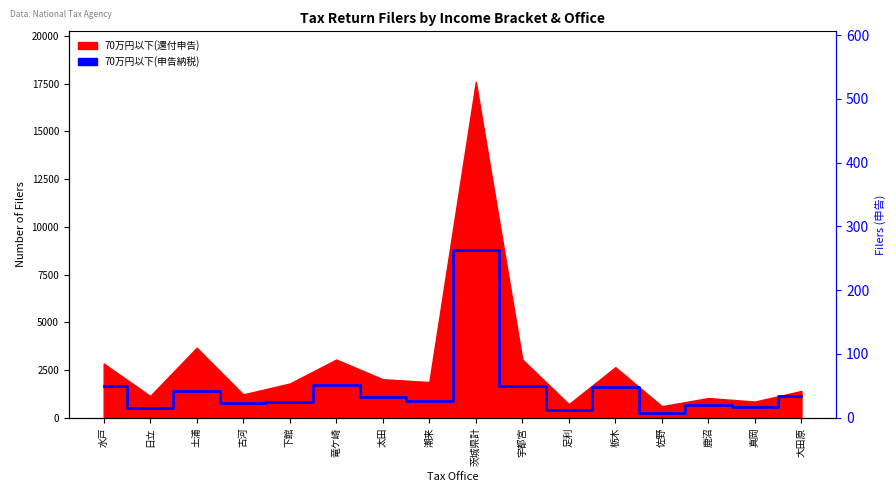

Which label corresponds to the smallest value in the chart?

佐野